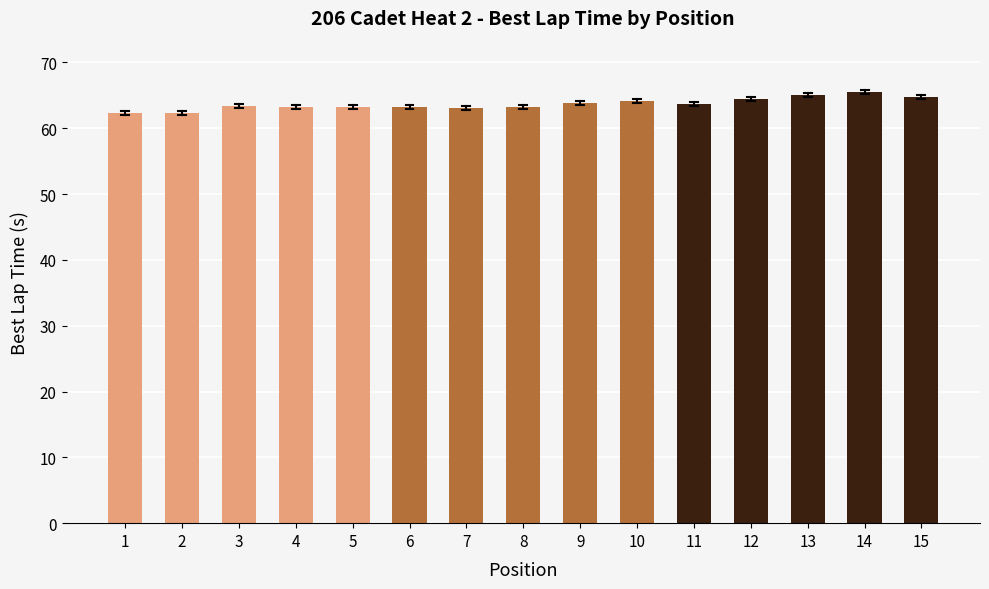

How many data points does each series have?

15